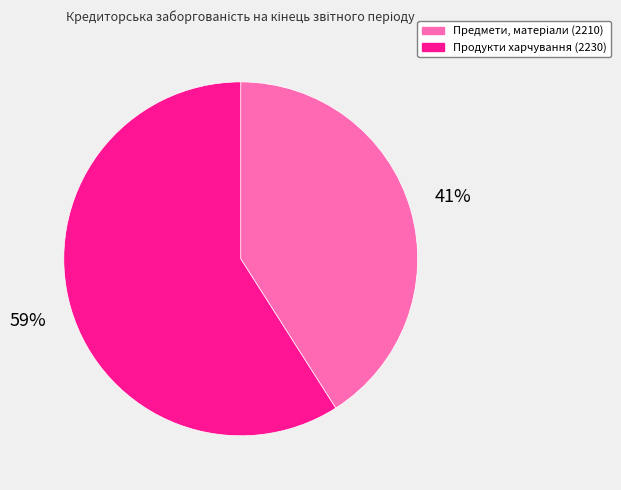

To the nearest percent, what is the average slice percentage?

50%